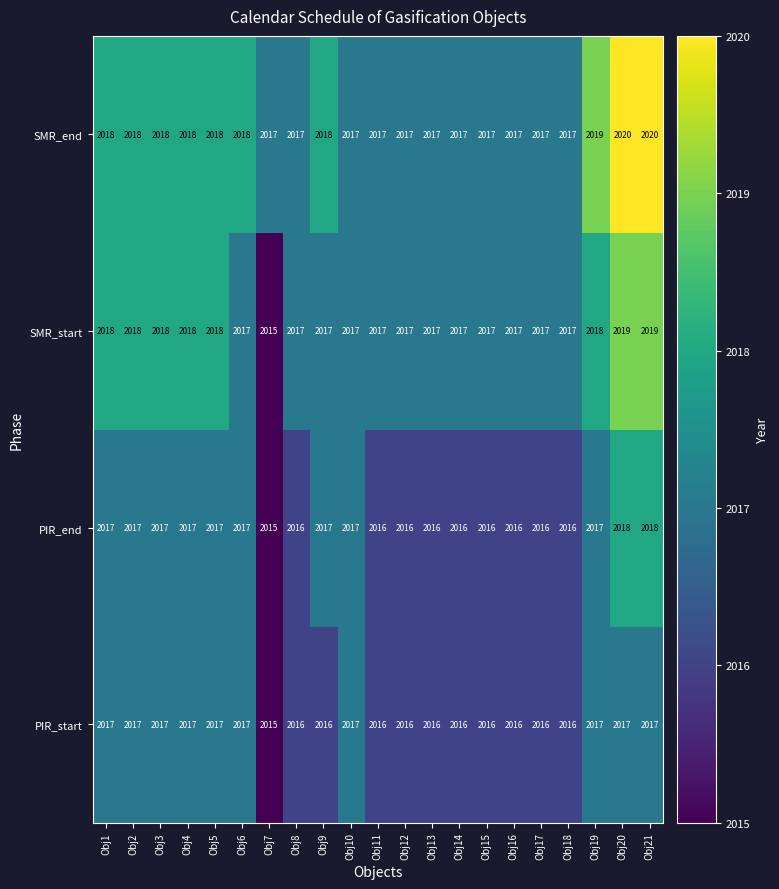

True or false: PIR_start has a value of 2016 at Obj14.

True